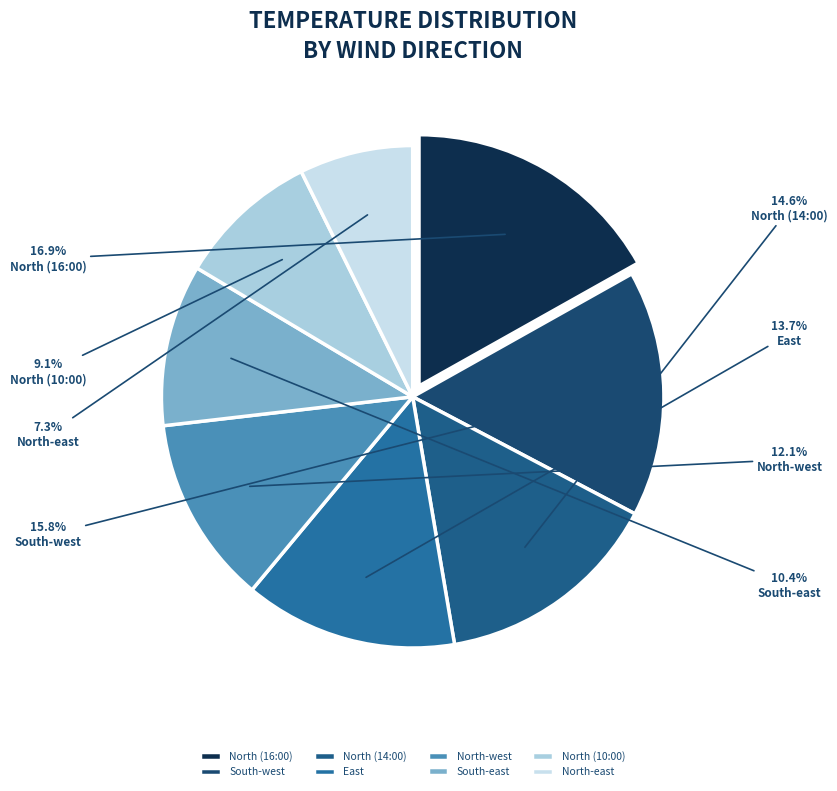

To the nearest percent, what portion does South-east represent?

10%